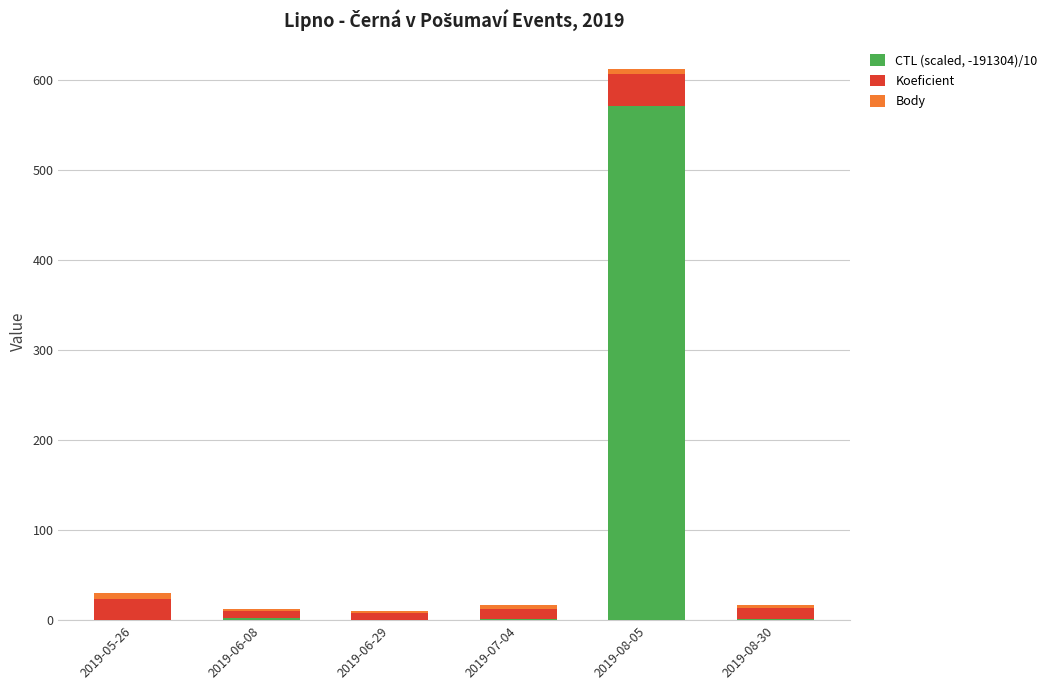

At which category is the sum across all series the highest?

2019-08-05